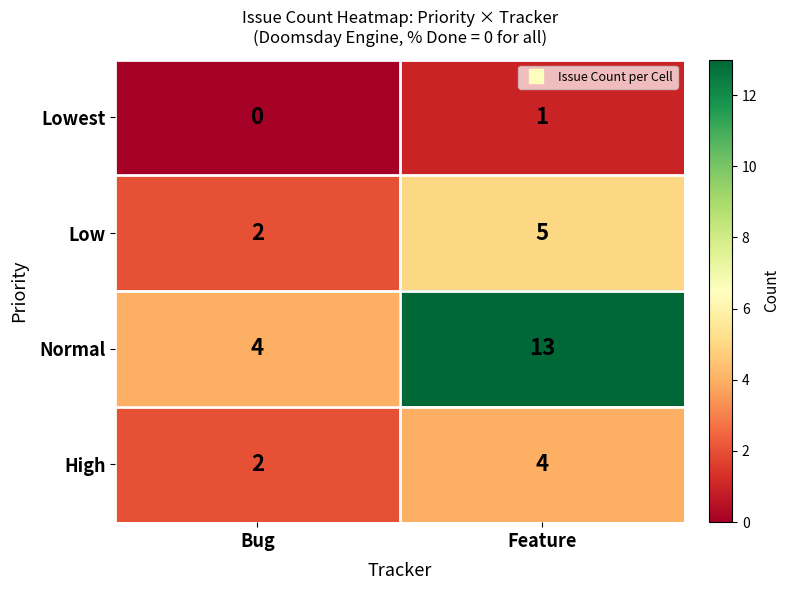

Rank the series by their maximum value, from lowest to highest.

Lowest, High, Low, Normal